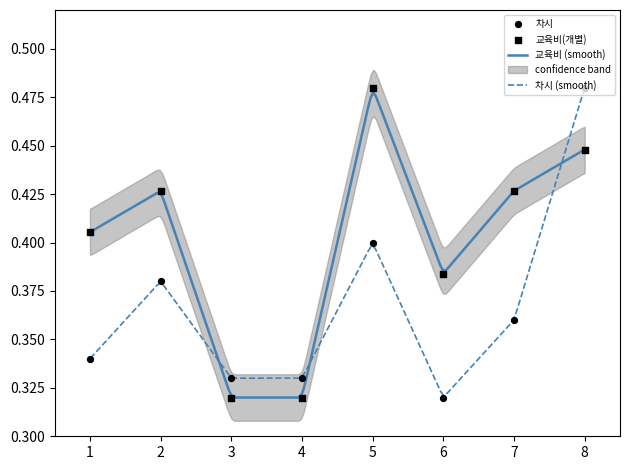

At how many categories does at least one series exceed 0?

8